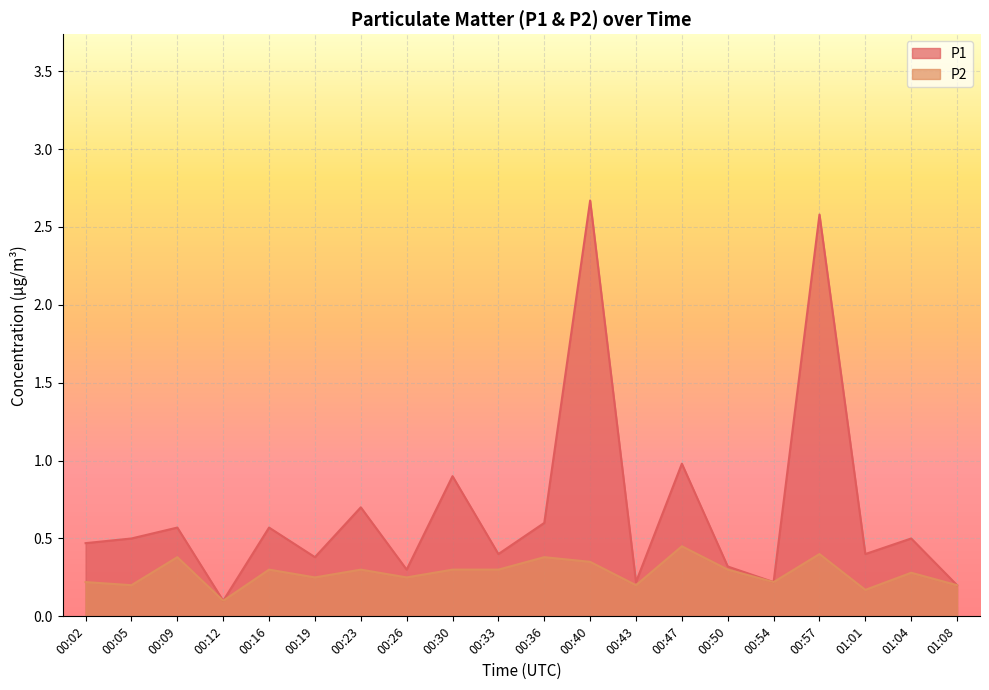

What is the greatest value displayed?

2.7